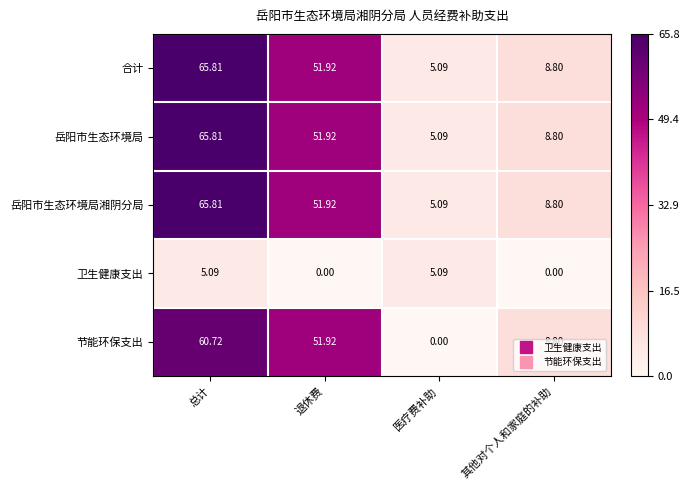

At which category is the sum across all series the highest?

总计